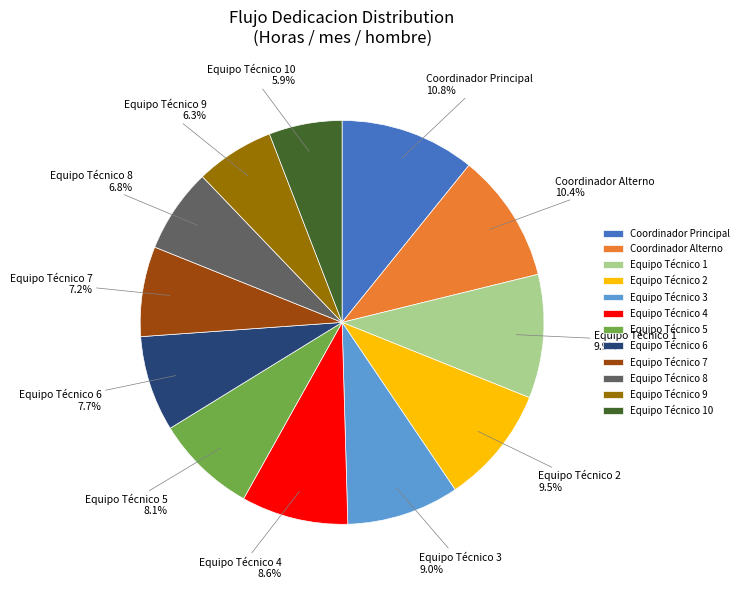

What is the total percentage of Equipo Técnico 6 and Equipo Técnico 3?

16.7%